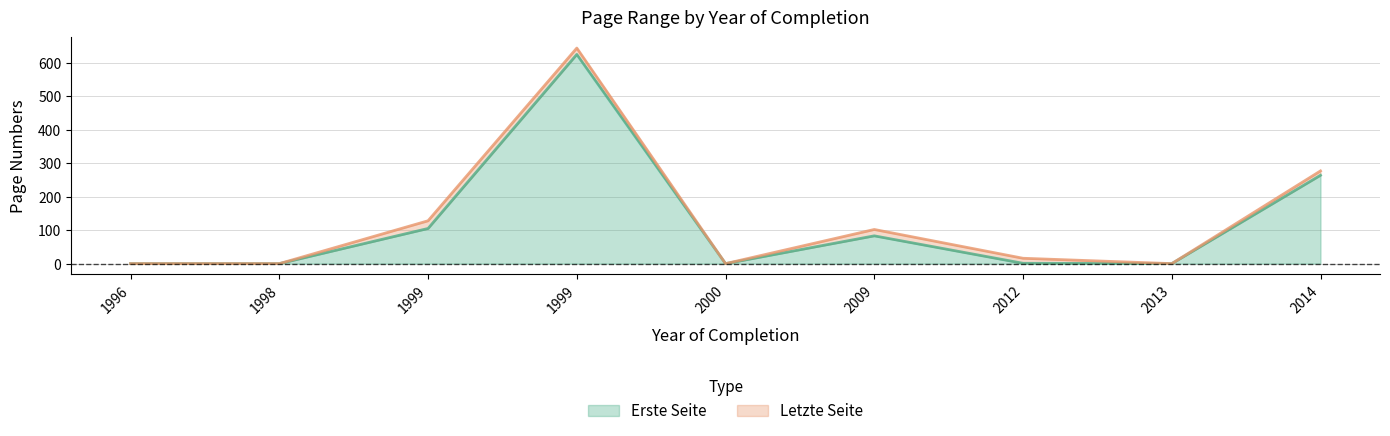

In Erste Seite, how many points are higher than both neighbors (excluding endpoints)?

2